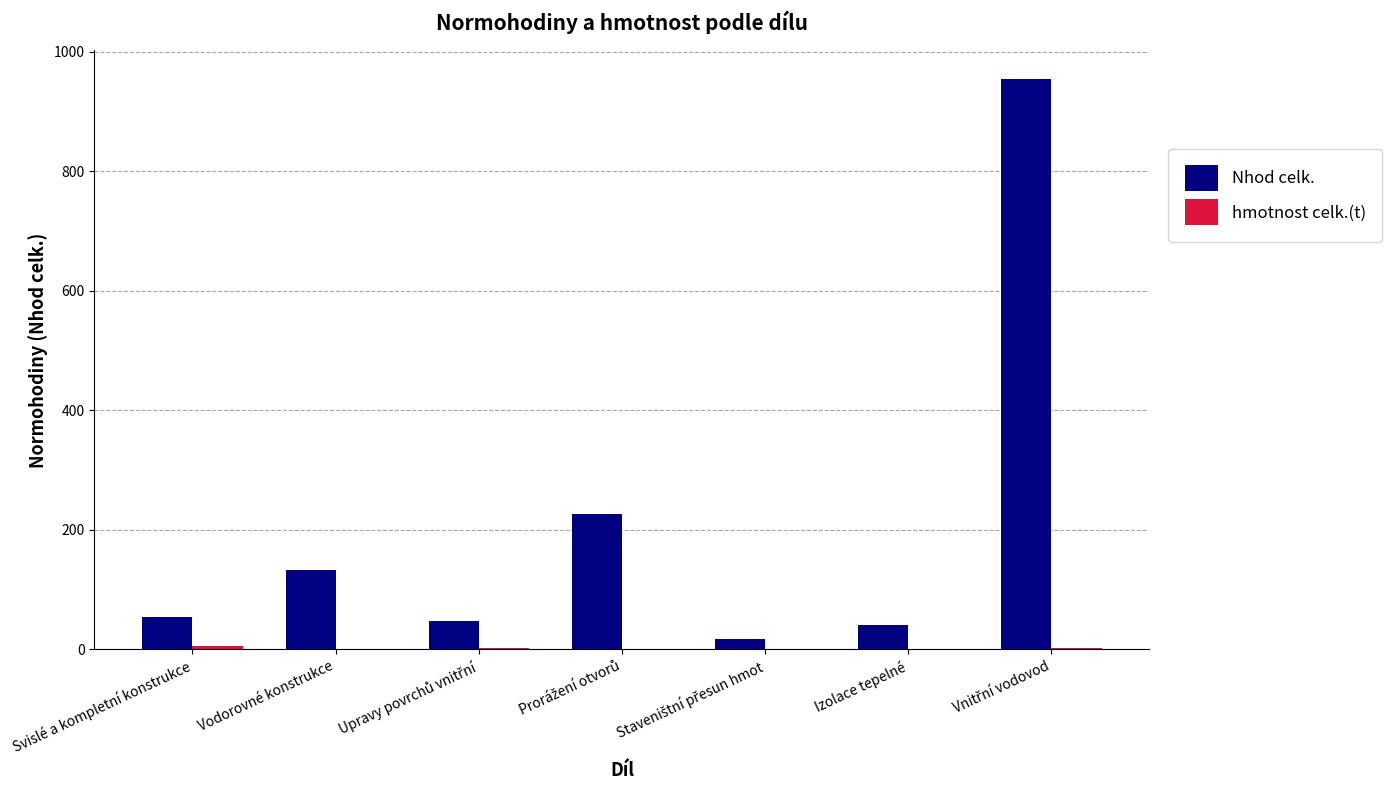

True or false: Nhod celk. has a value of 40.2 at Izolace tepelné.

True